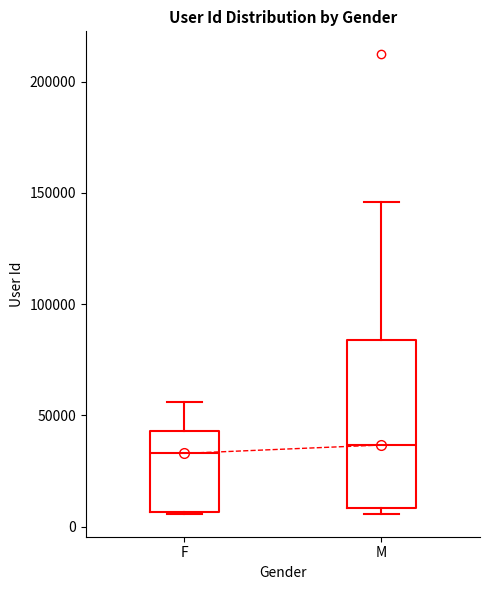

Comparing the boxes themselves (not the whiskers), which one is the tallest?

M